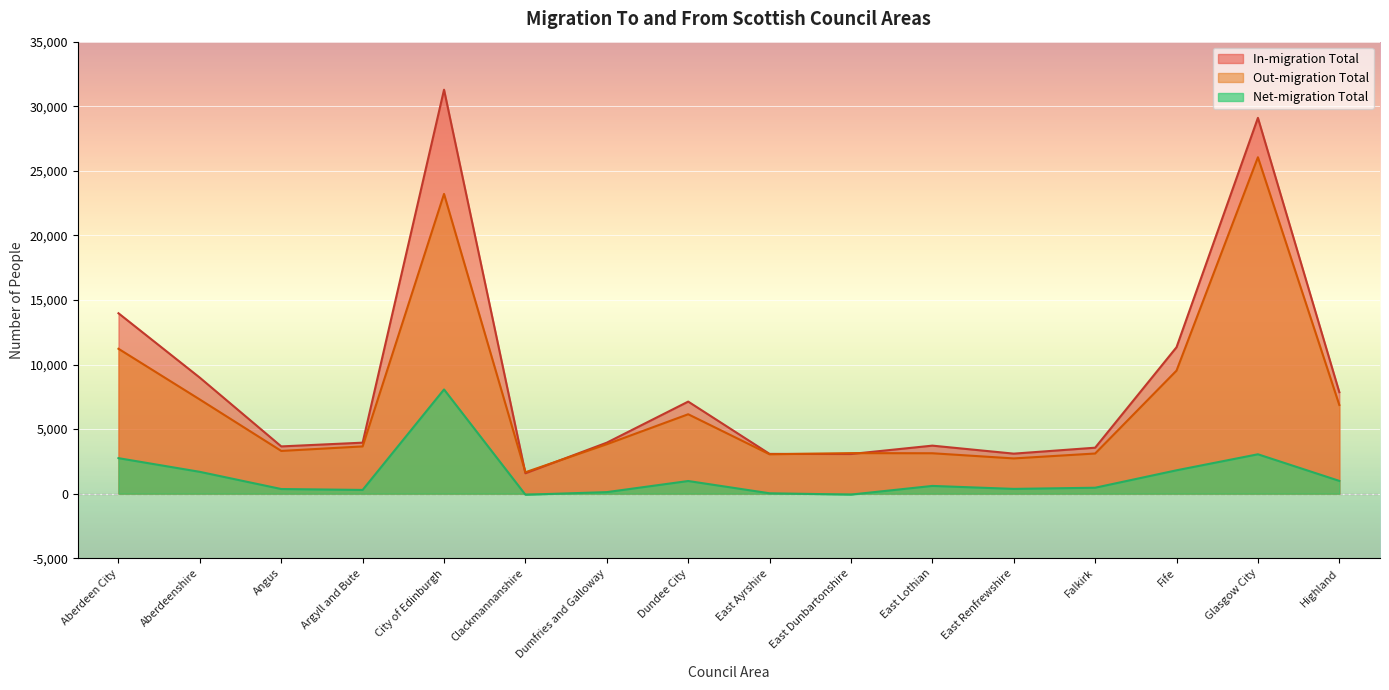

What value does the Net-migration Total series have at East Lothian, to the nearest 100?

600